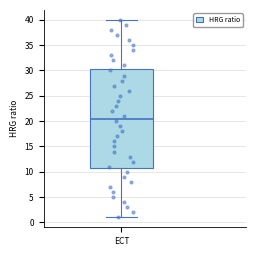

Transcribe this box plot: give where the median line is, the range the box spans, and where the two whiskers end, as read against the y-axis. The values are not printed on the chart, so give them approximately, as read against the axis.

median 20.5, box 11.0 to 30.5, whiskers 1.0 to 40.0